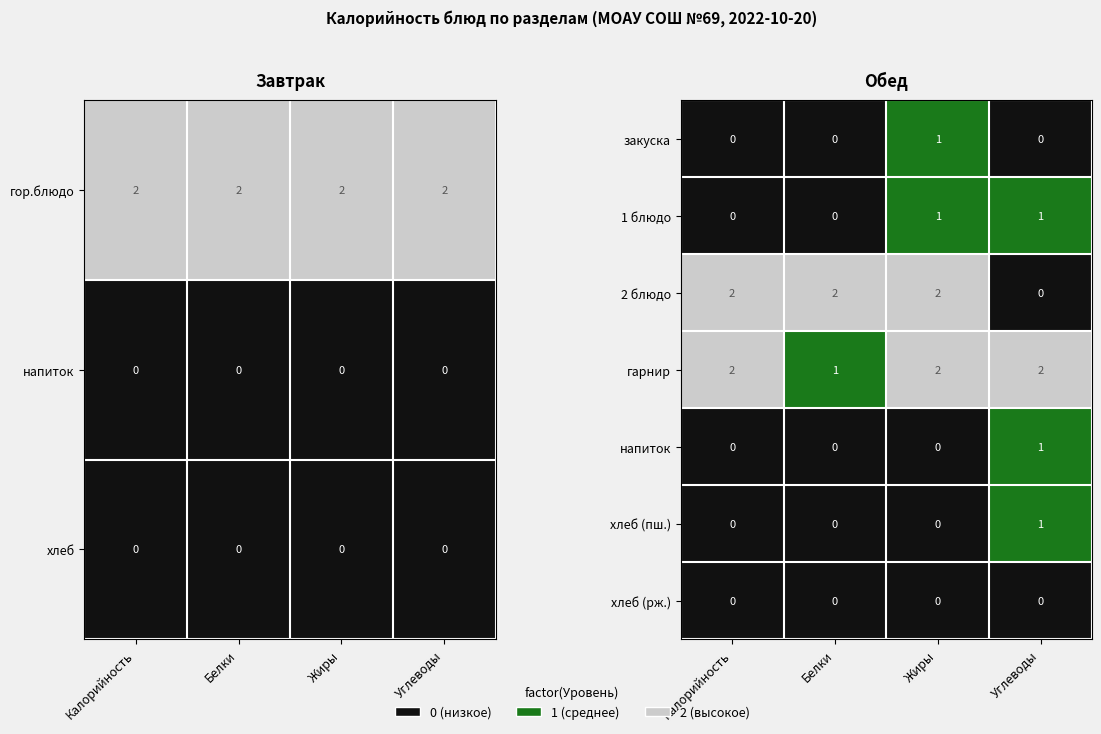

List the series in order of their peak value, highest first.

2 блюдо, гарнир, закуска, 1 блюдо, напиток, хлеб (пш.), хлеб (рж.)